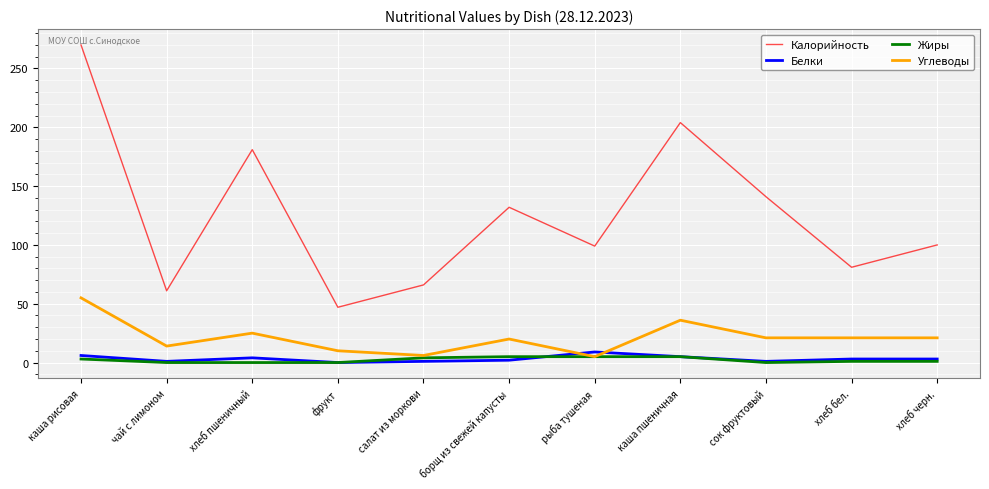

Which category has the highest value across all series?

каша рисовая